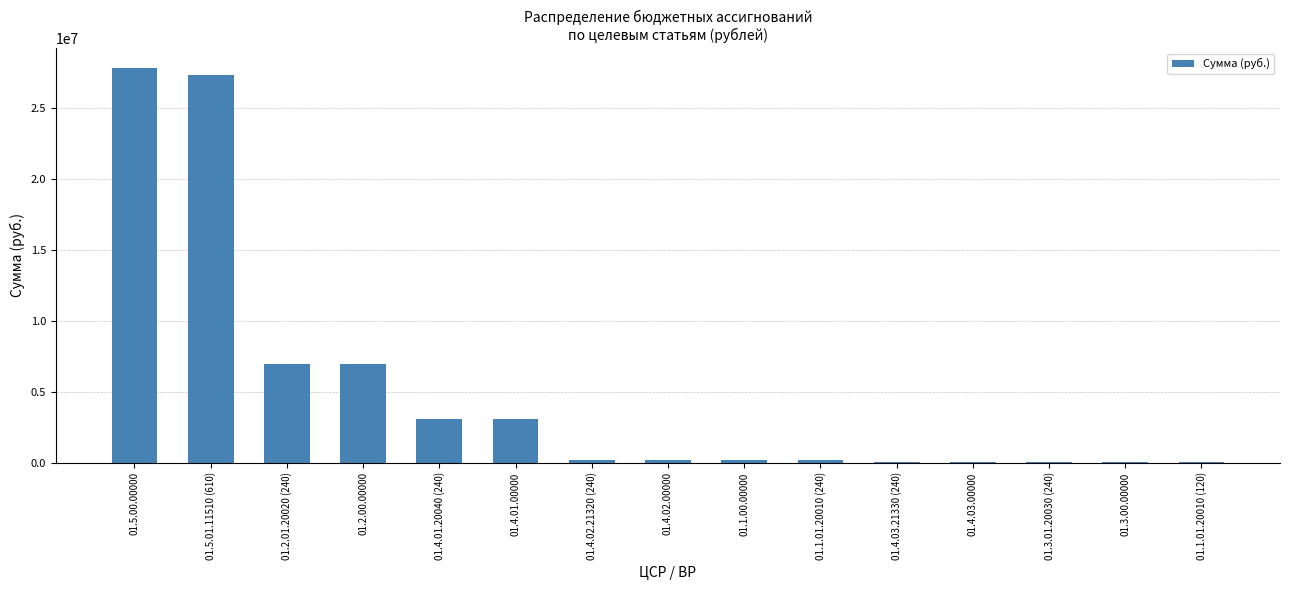

How many distinct data groups are displayed?

1